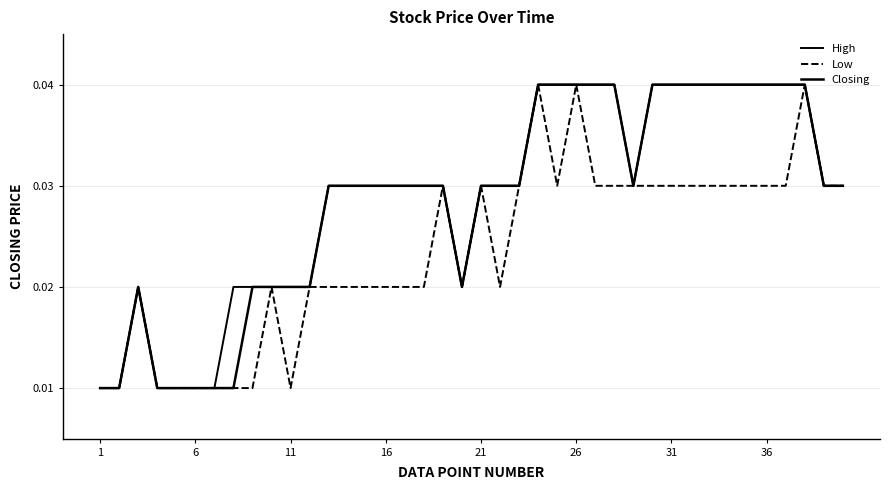

True or false: Low and High cross at least once.

False